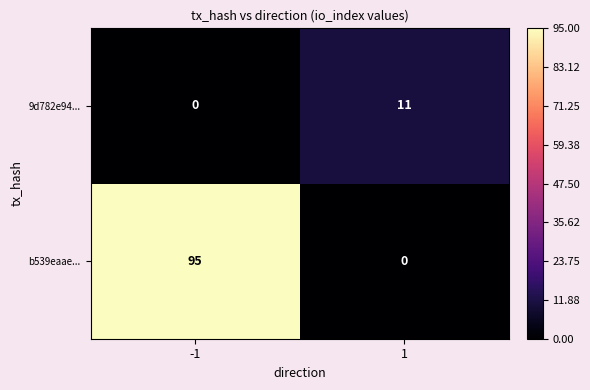

Is the value of b539eaae... at -1 greater than the value of 9d782e94... at 1?

Yes